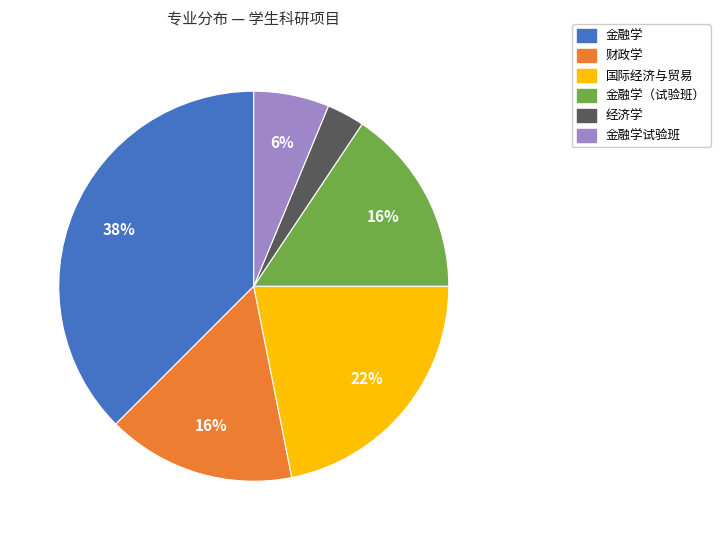

Does any single category account for the majority?

No